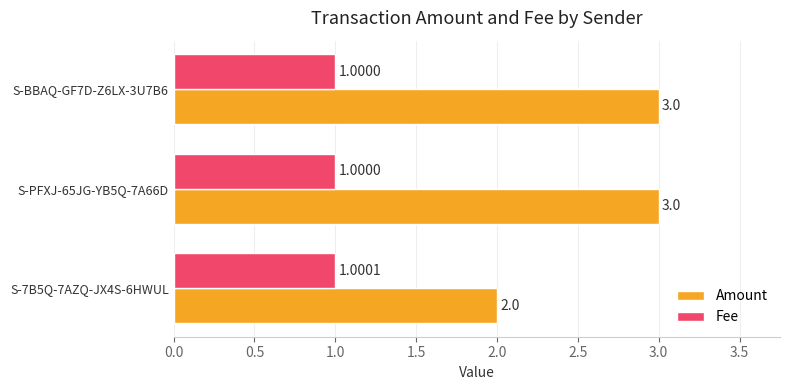

Rank the series at S-PFXJ-65JG-YB5Q-7A66D from lowest to highest value.

Fee, Amount